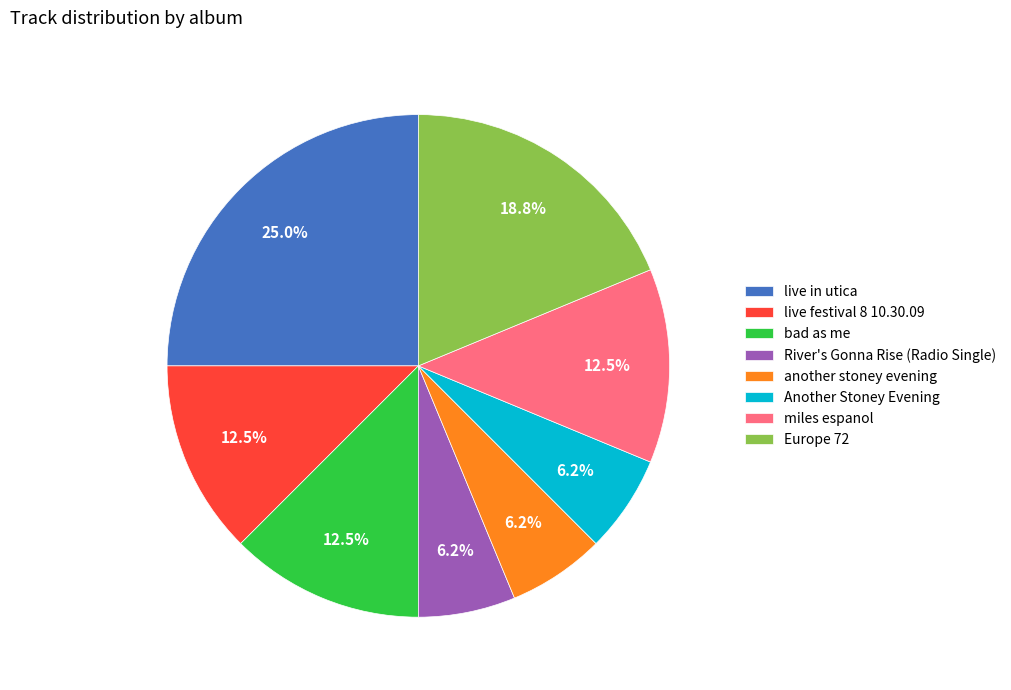

To the nearest percent, what is the difference between the largest and smallest slice percentages?

19%